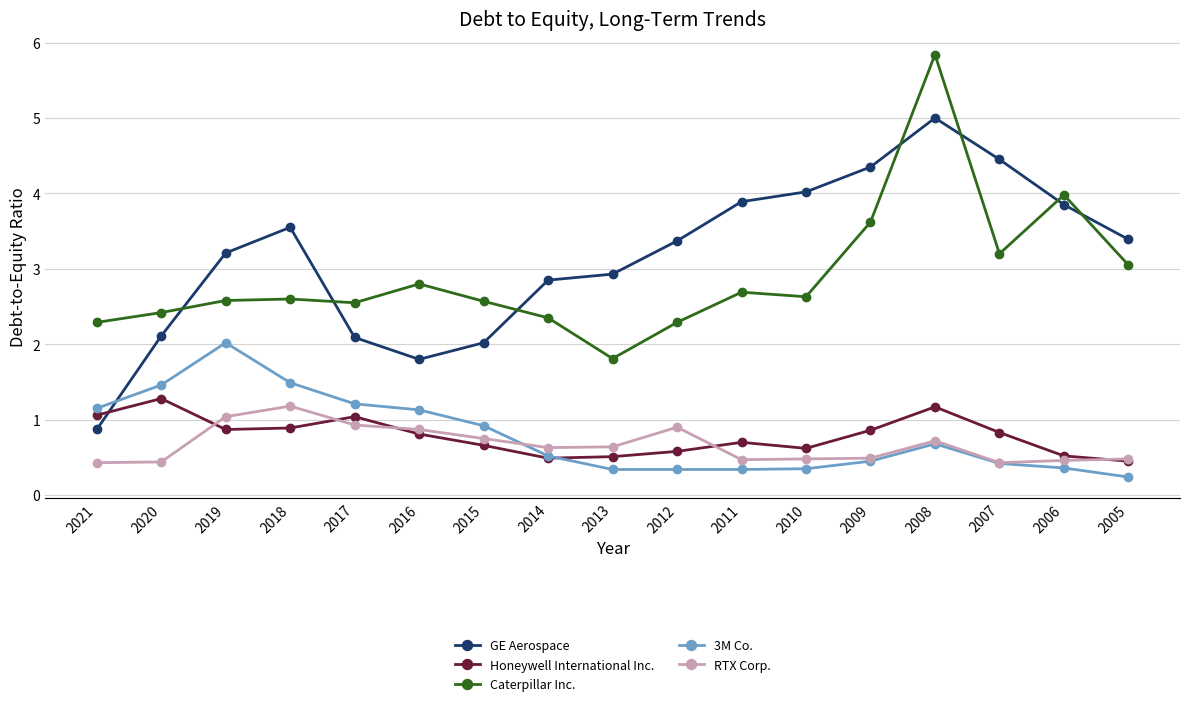

Which series changed the most between 2015 and 2005?

GE Aerospace